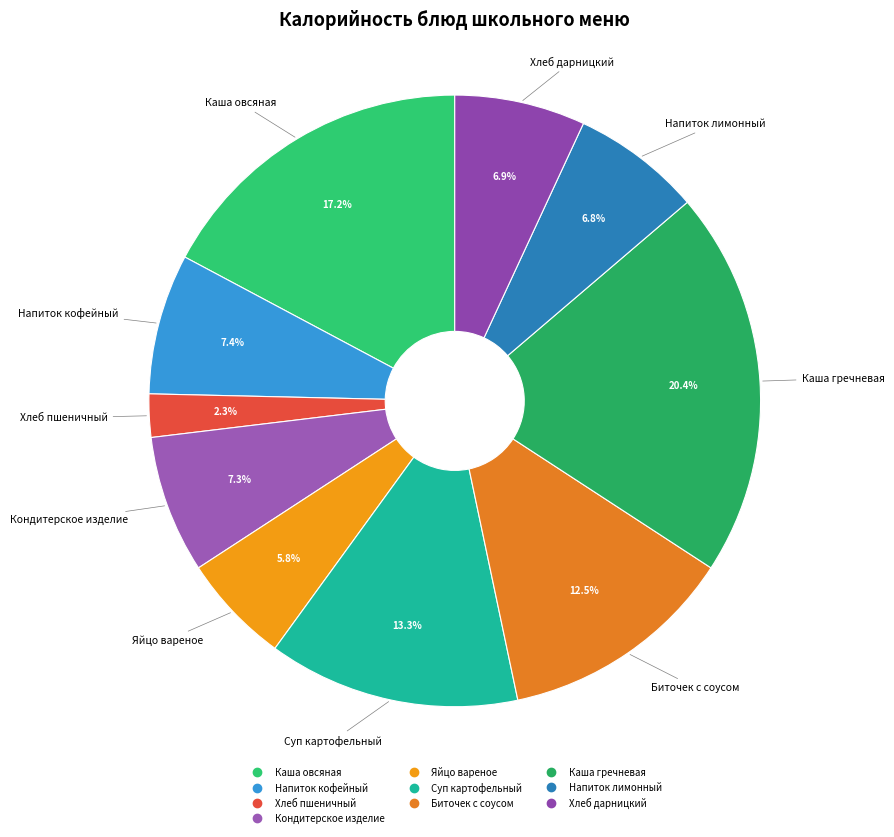

Is it true that Каша гречневая is 28% of the pie?

False